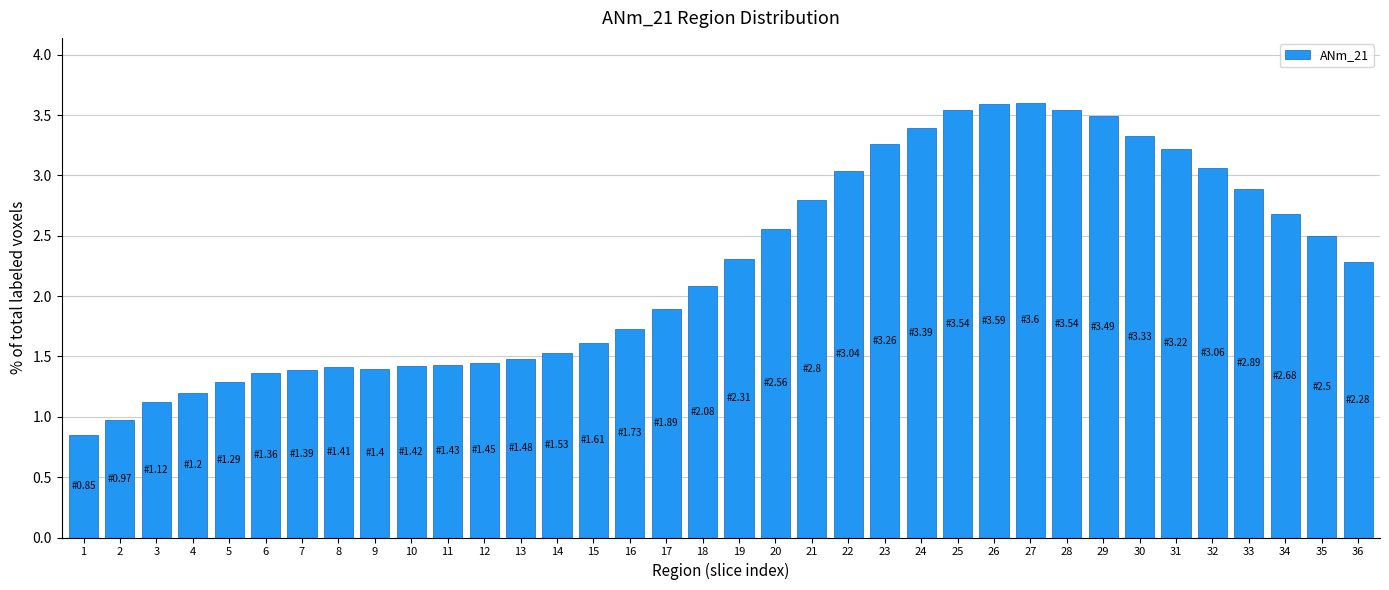

The value at 33 is 2.9. True or false?

True